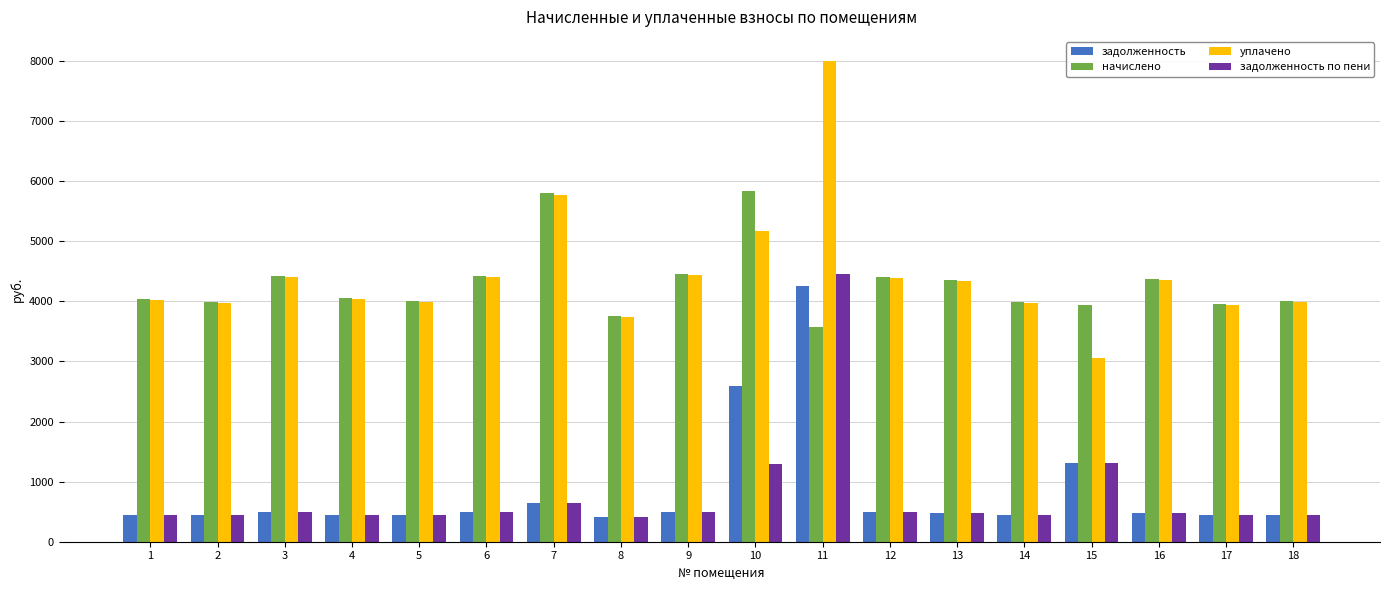

Between 9 and 18, which series saw the biggest shift?

начислено